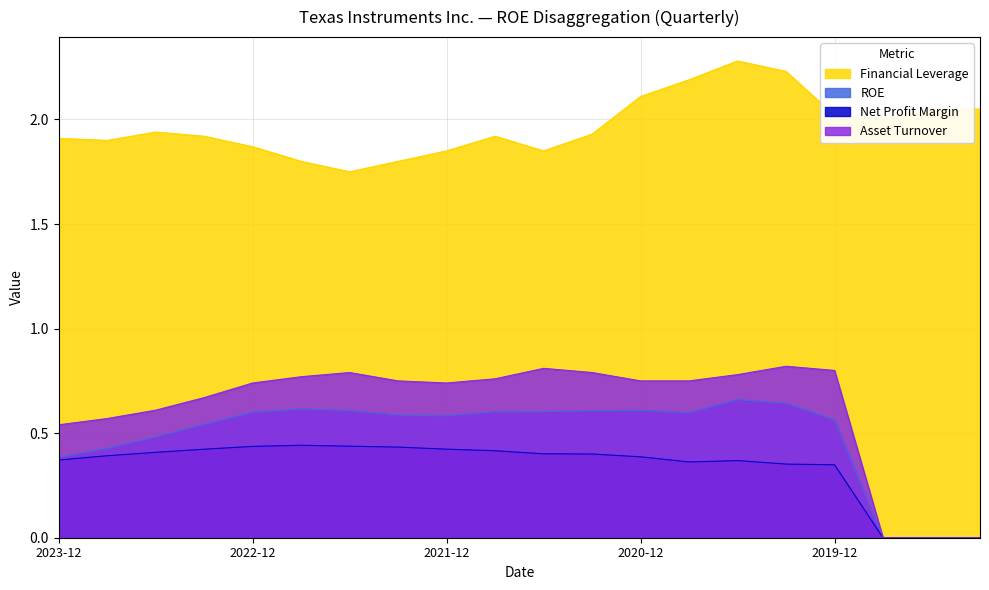

Which series changed the most between 2021-06-30 and 2019-06-30?

Asset Turnover